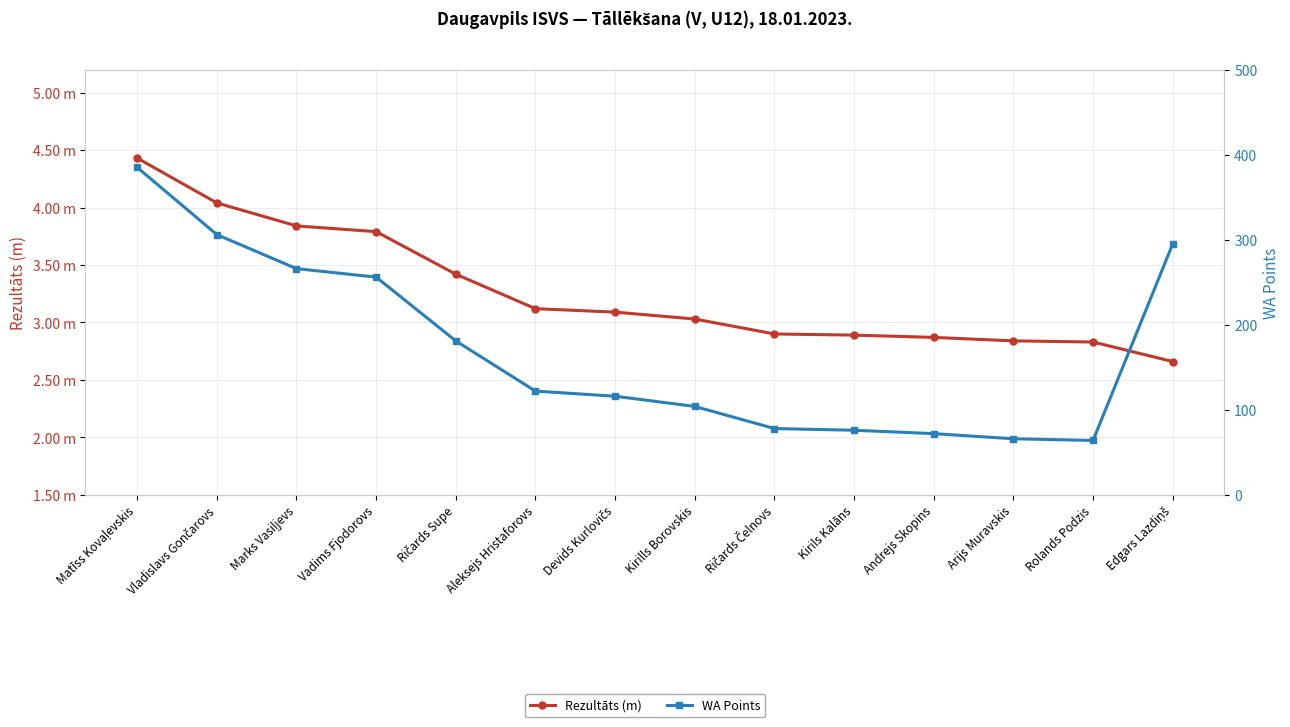

Which category has the highest value across all series?

Matīss Kovaļevskis